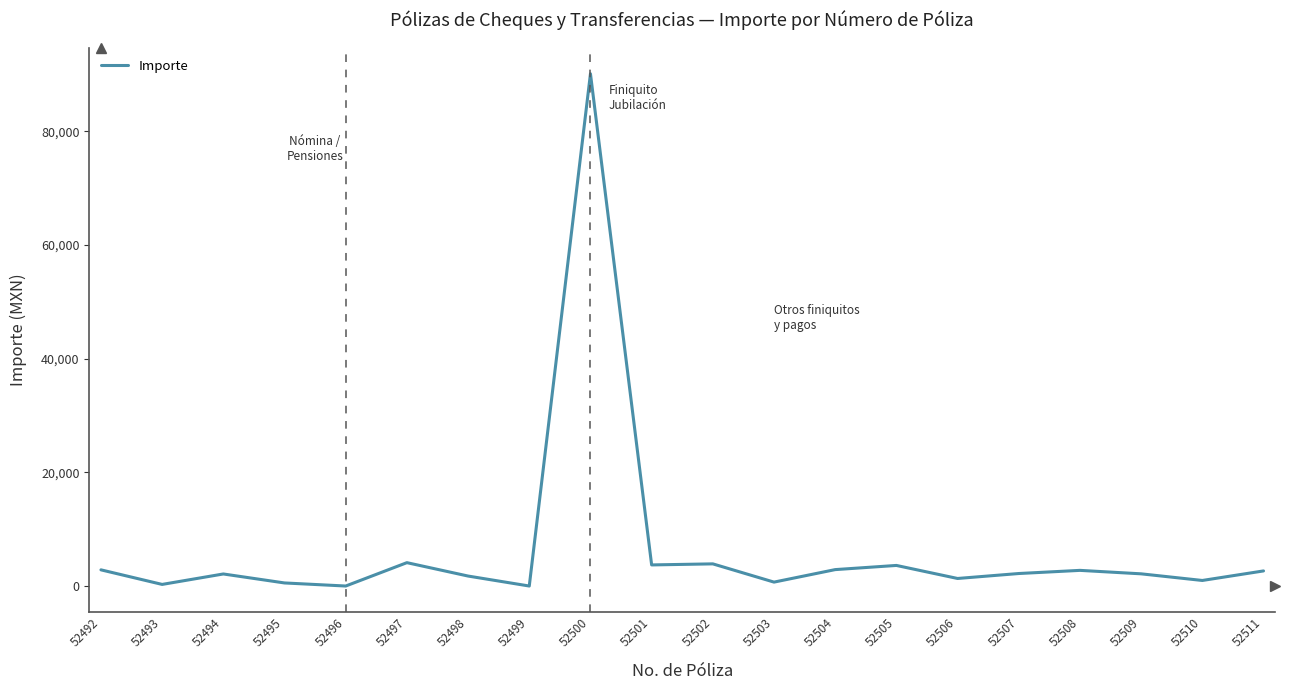

True or false: the data has more than 0 interior local peaks.

True